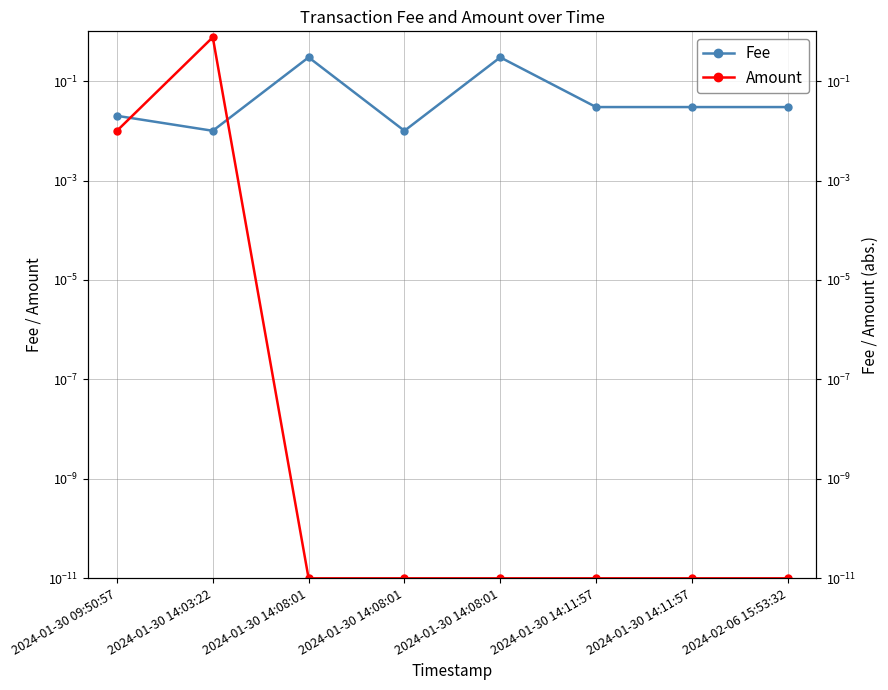

What is the difference between the maximum and minimum values in the Amount series?

0.8